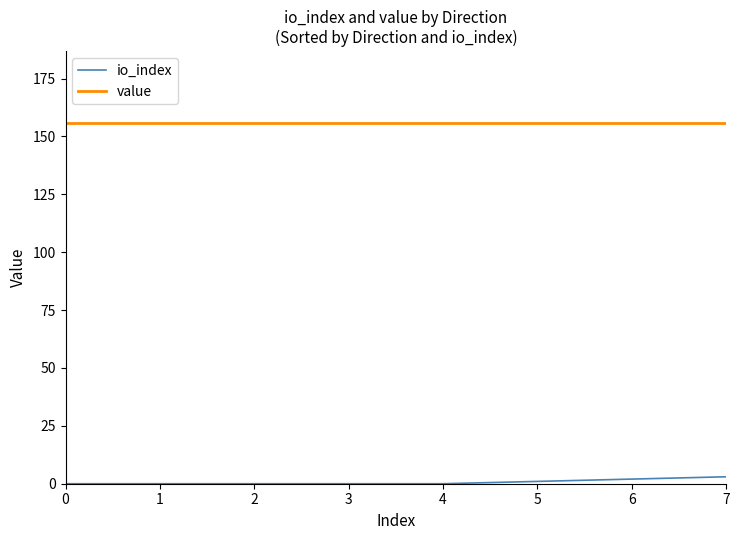

What value does the value series have at 2?

155.7